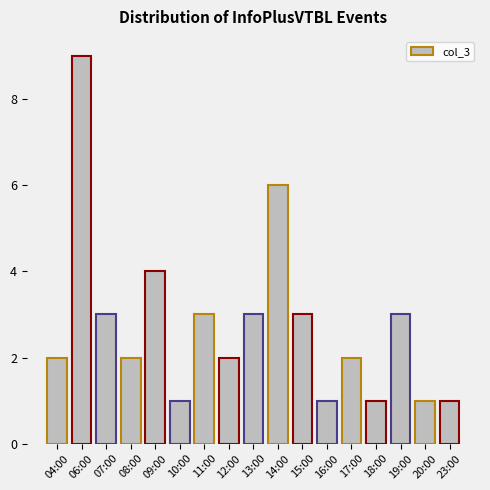

How many series are shown in this chart?

1